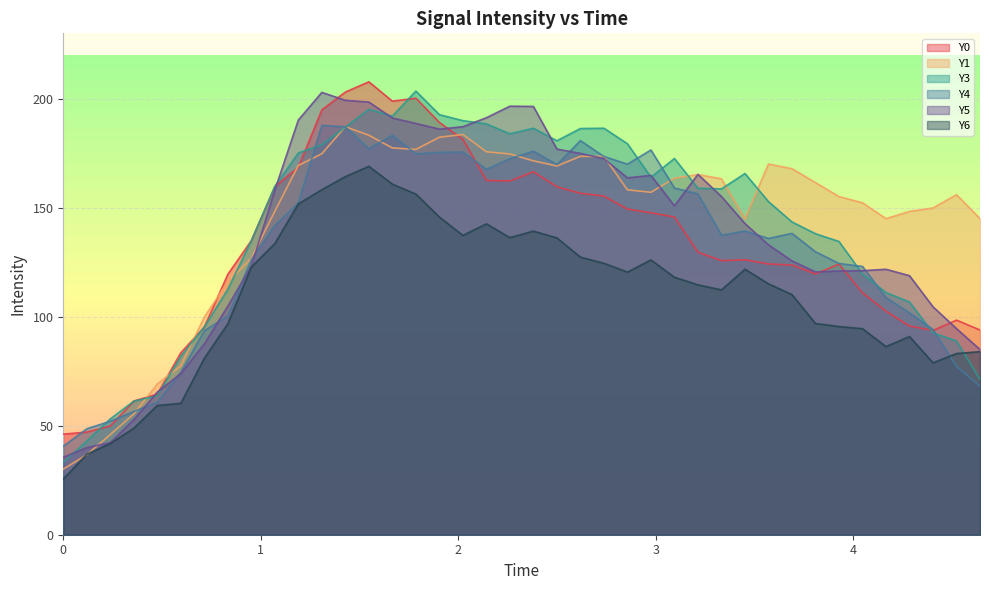

What is the value of the Y3 point at the 2nd from the left?

43.0